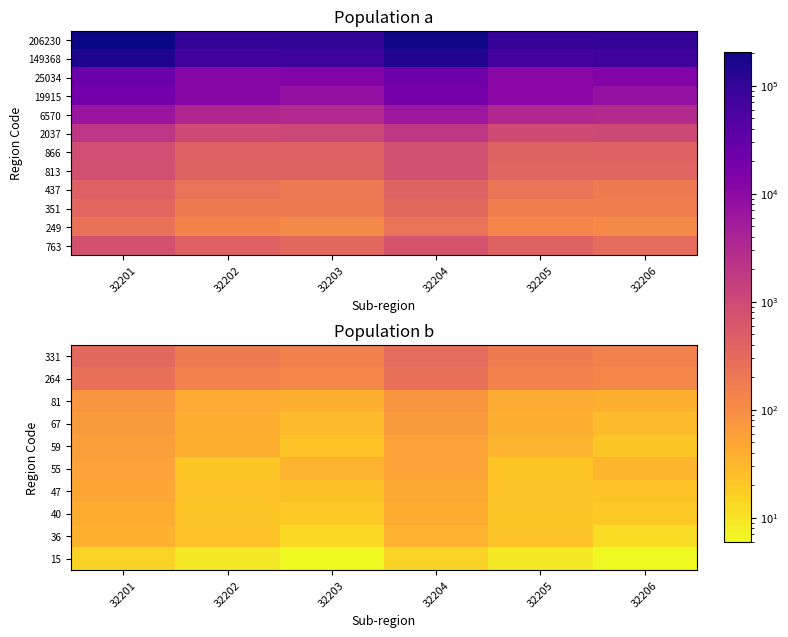

Which category has the highest value across all series?

32201